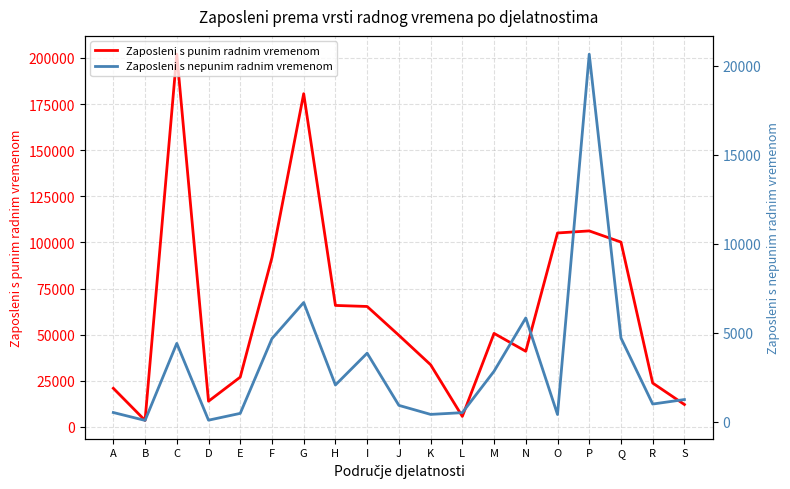

True or false: Zaposleni s nepunim radnim vremenom and Zaposleni s punim radnim vremenom cross at least once.

False